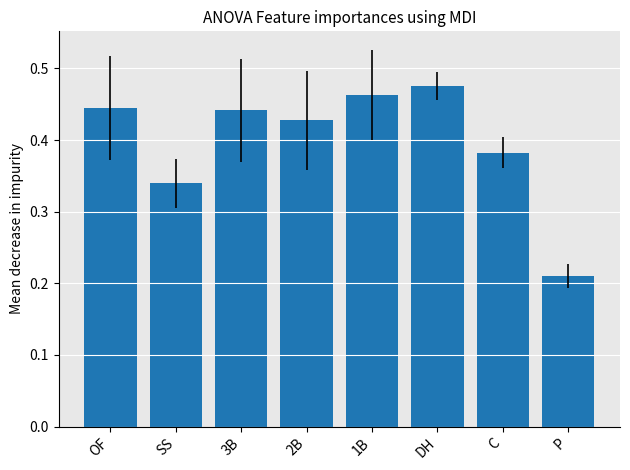

At which category does the chart reach its peak across all series?

DH